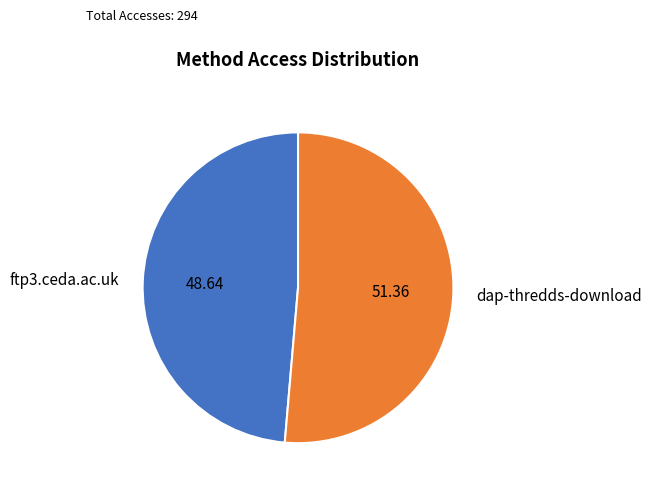

Which category accounts for the majority?

dap-thredds-download